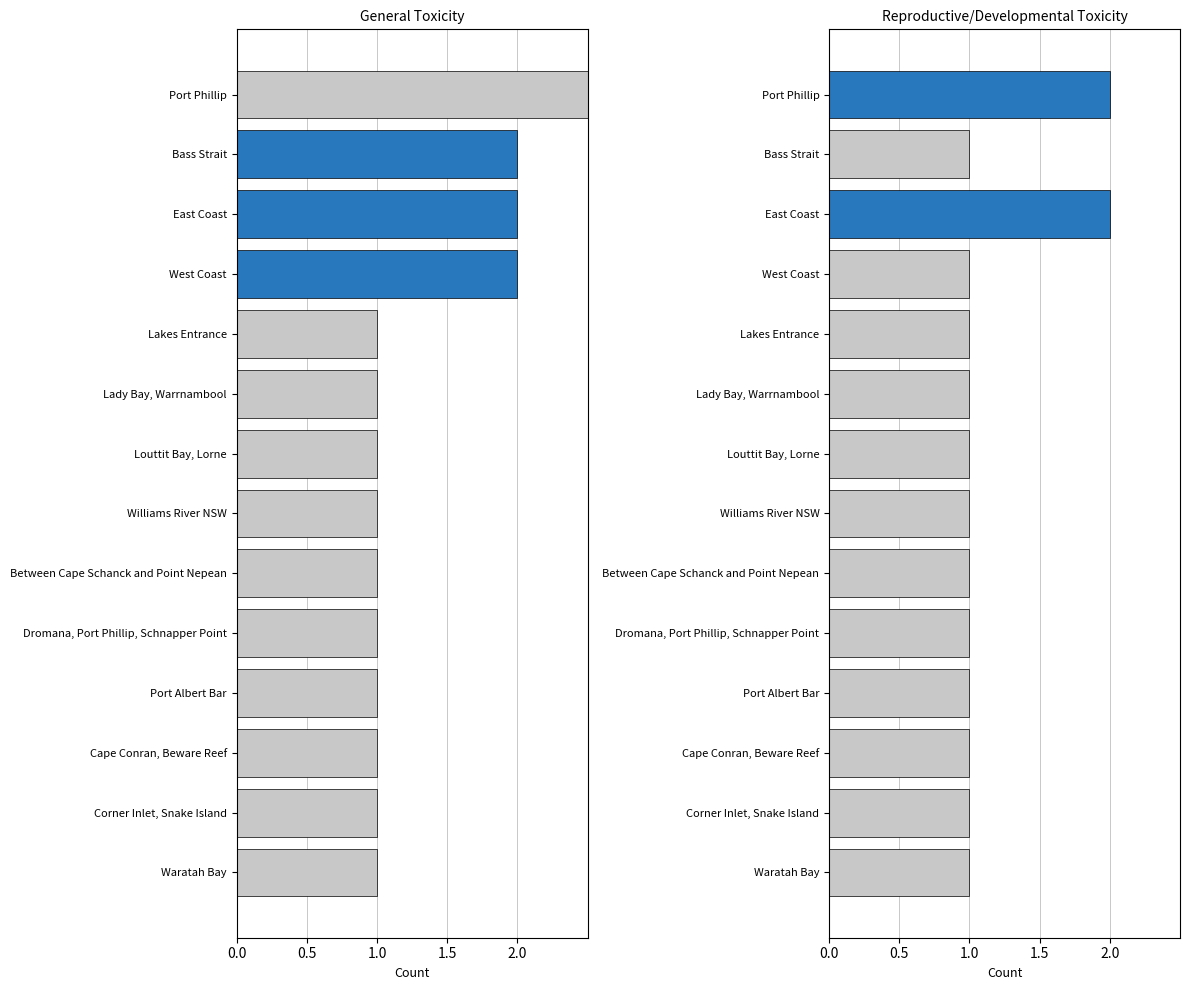

What are all the series names shown in the legend?

General Toxicity, Reproductive/Developmental Toxicity